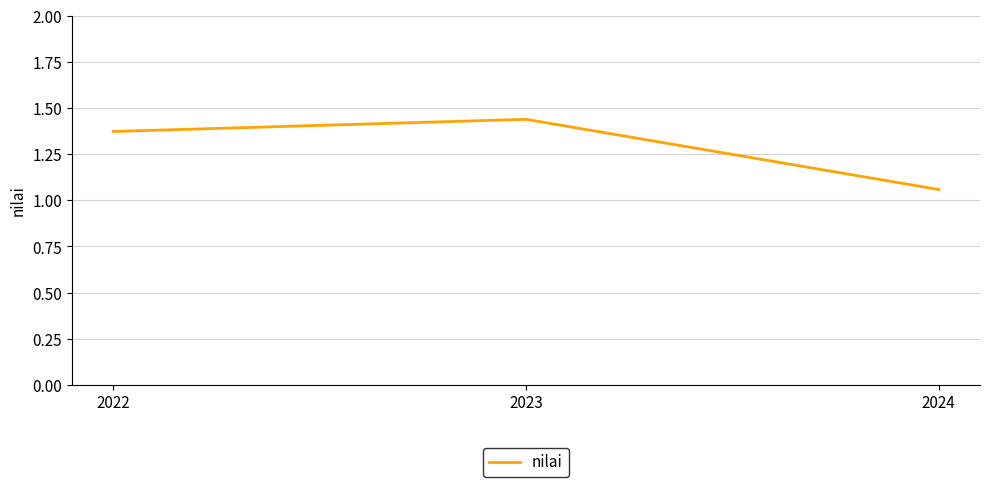

What is the difference between the values at 2024 and 2022?

0.3